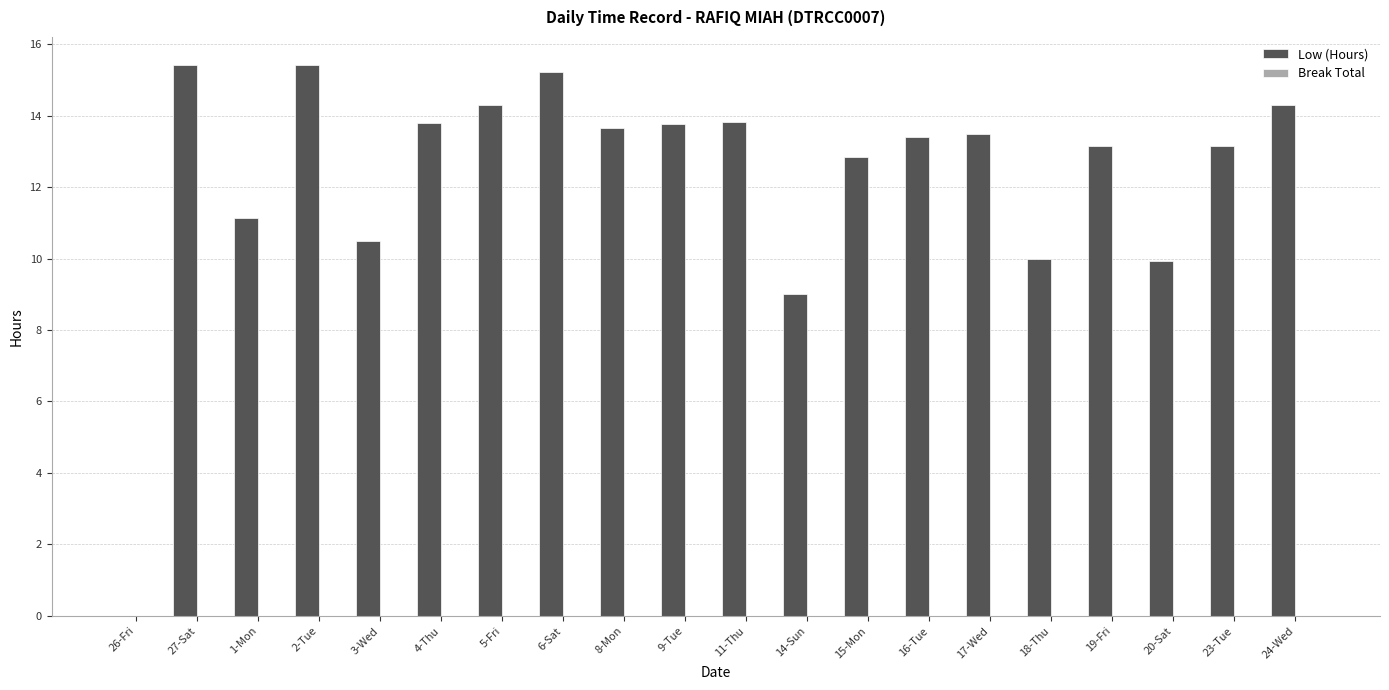

Reading right to left, transcribe all the data shown in this chart.

24-Wed=14.3	23-Tue=13.2	20-Sat=9.9	19-Fri=13.2	18-Thu=10.0	17-Wed=13.5	16-Tue=13.4	15-Mon=12.8	14-Sun=9.0	11-Thu=13.8	9-Tue=13.8	8-Mon=13.6	6-Sat=15.2	5-Fri=14.3	4-Thu=13.8	3-Wed=10.5	2-Tue=15.4	1-Mon=11.1	27-Sat=15.4	26-Fri=0.0